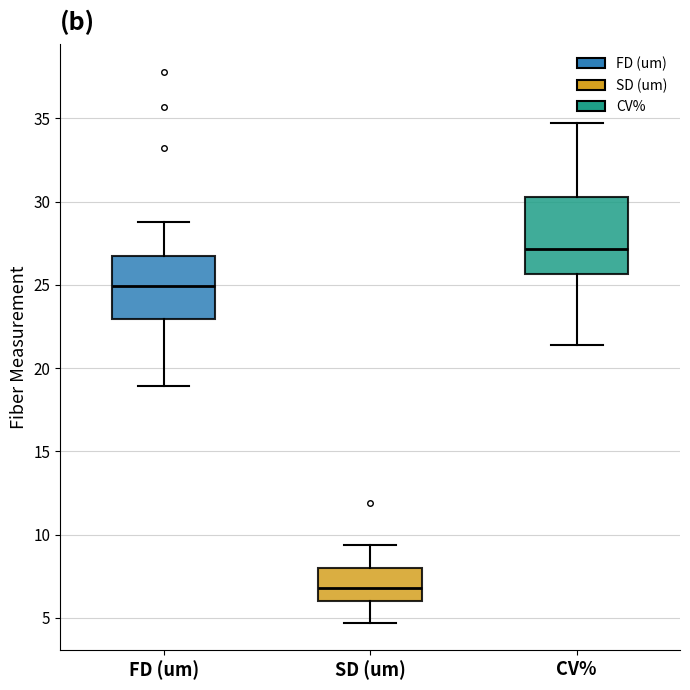

Comparing the boxes themselves (not the whiskers), which one is the tallest?

CV%